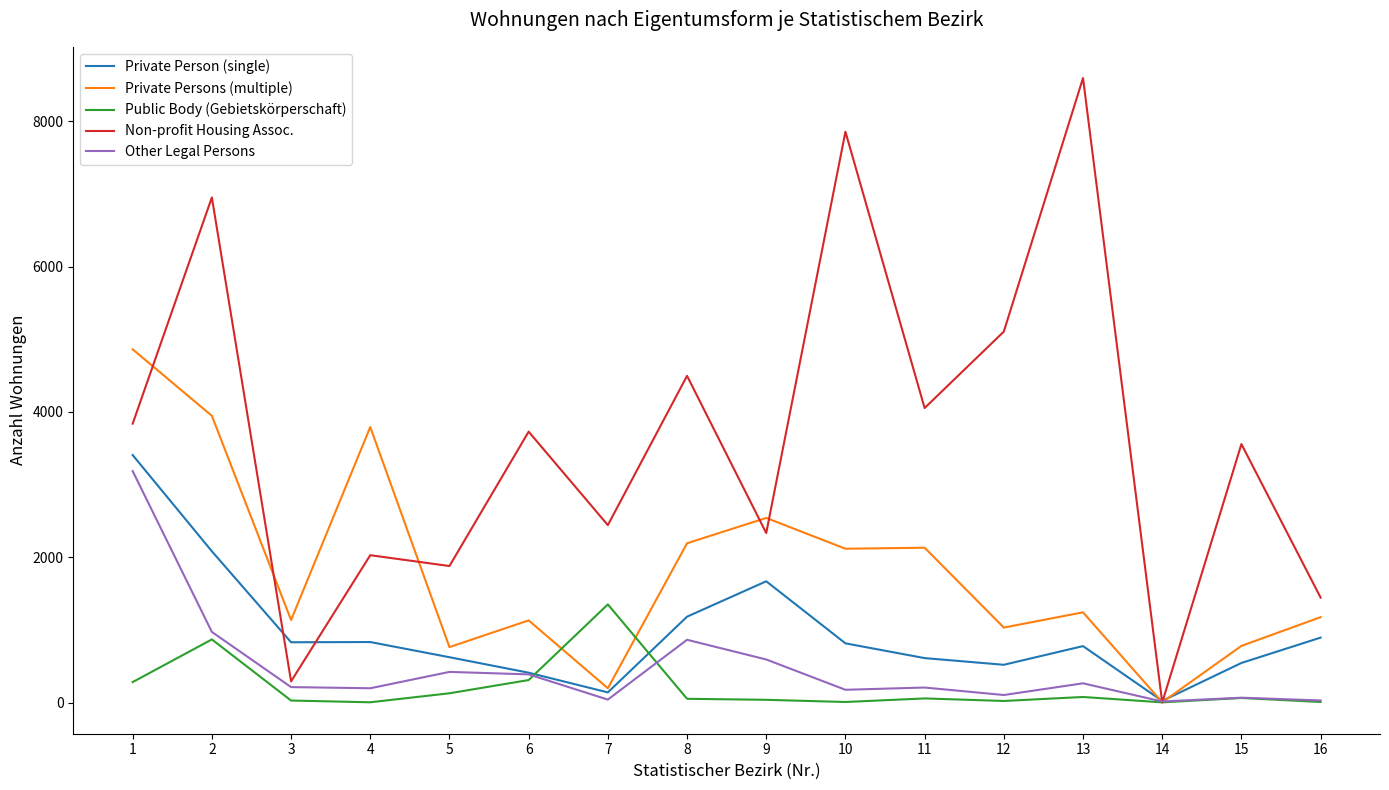

How many lines are shown in the chart?

5